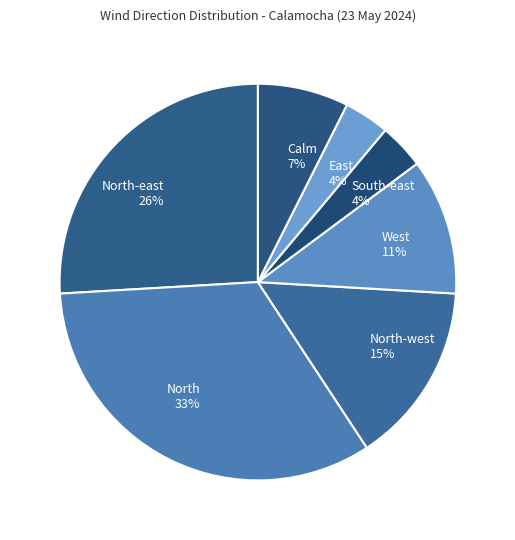

Does North-west 15% represent more than half of the total?

No